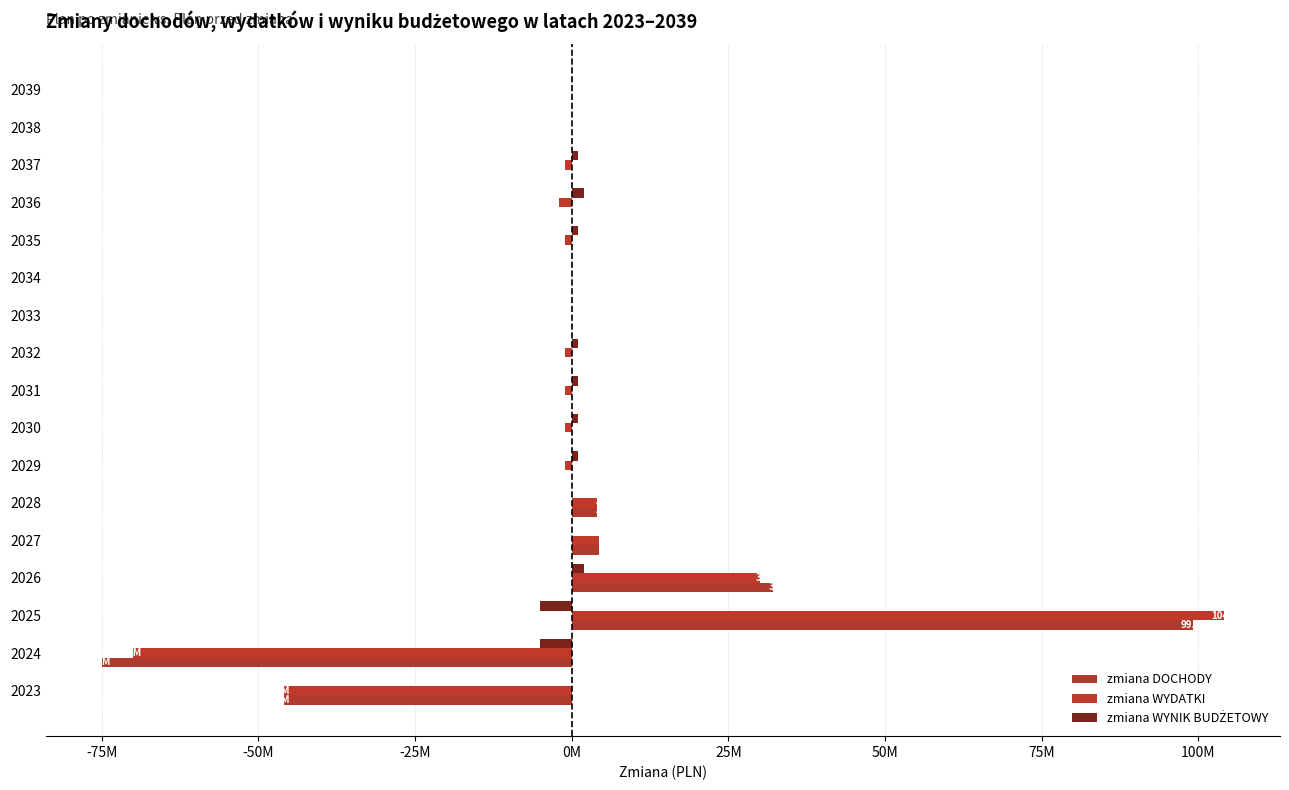

What is the lowest value of the zmiana DOCHODY series?

-74961490.0